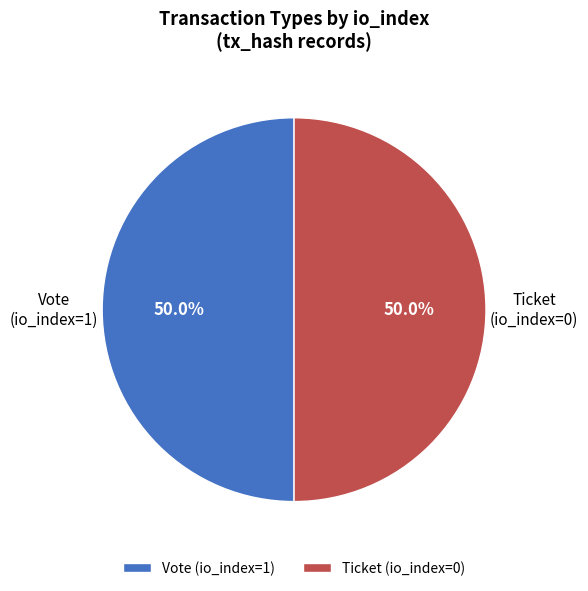

What is the ratio of the value at Vote to the value at Ticket?

1.0